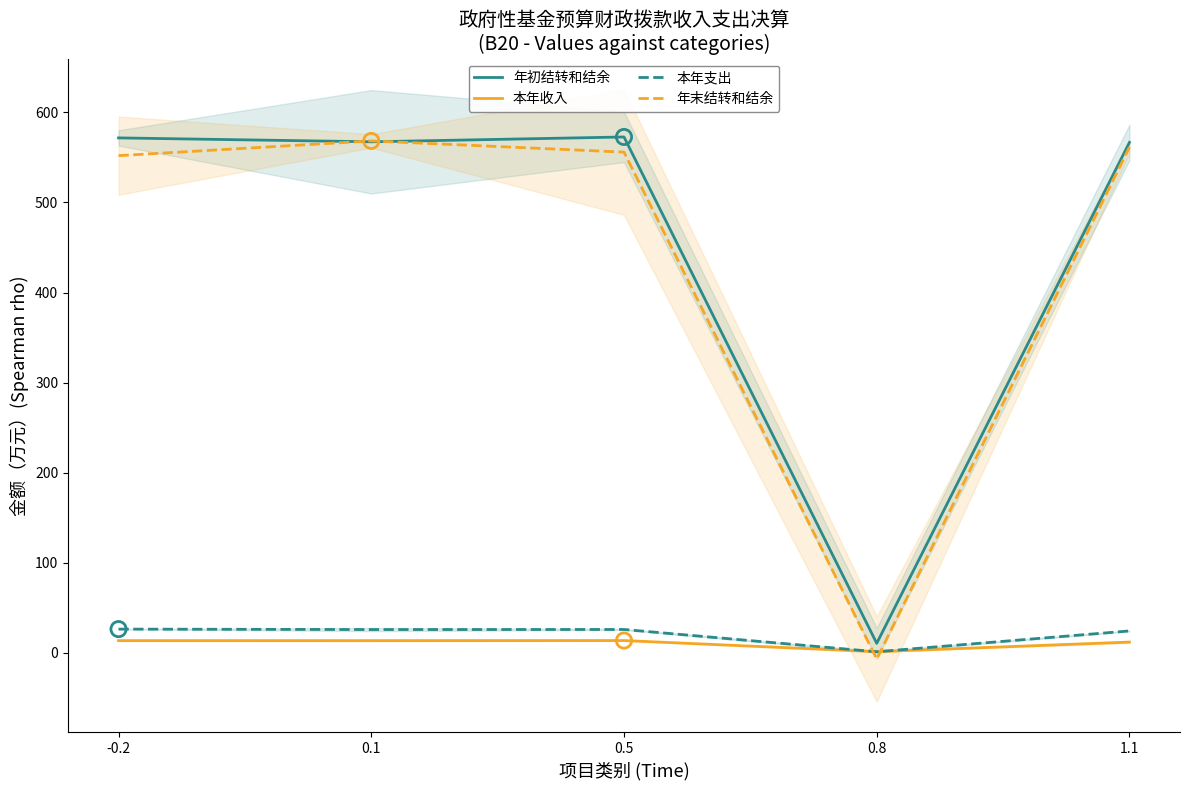

Is the value of 本年支出 at 0.5 greater than the value of 本年收入 at 0.8?

Yes